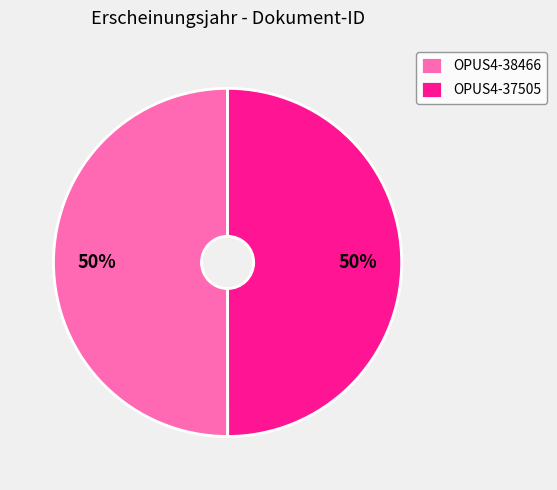

What is the ratio of the value at OPUS4-38466 to the value at OPUS4-37505?

1.0